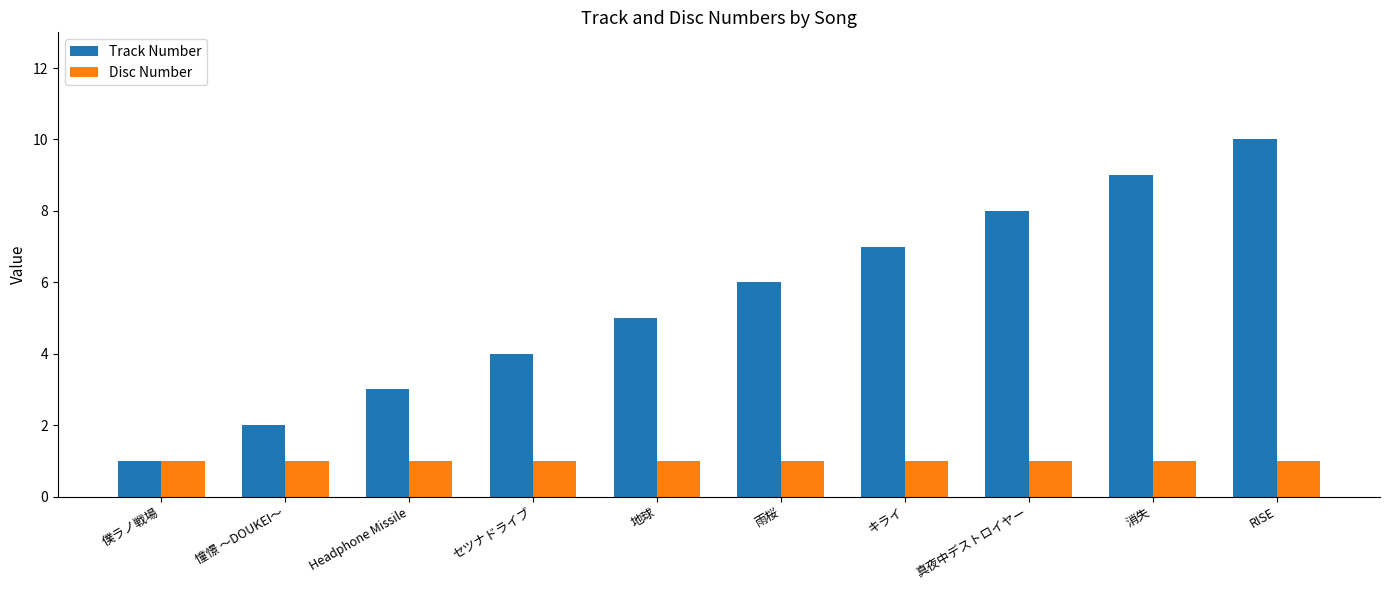

Count the number of categories in the chart.

10